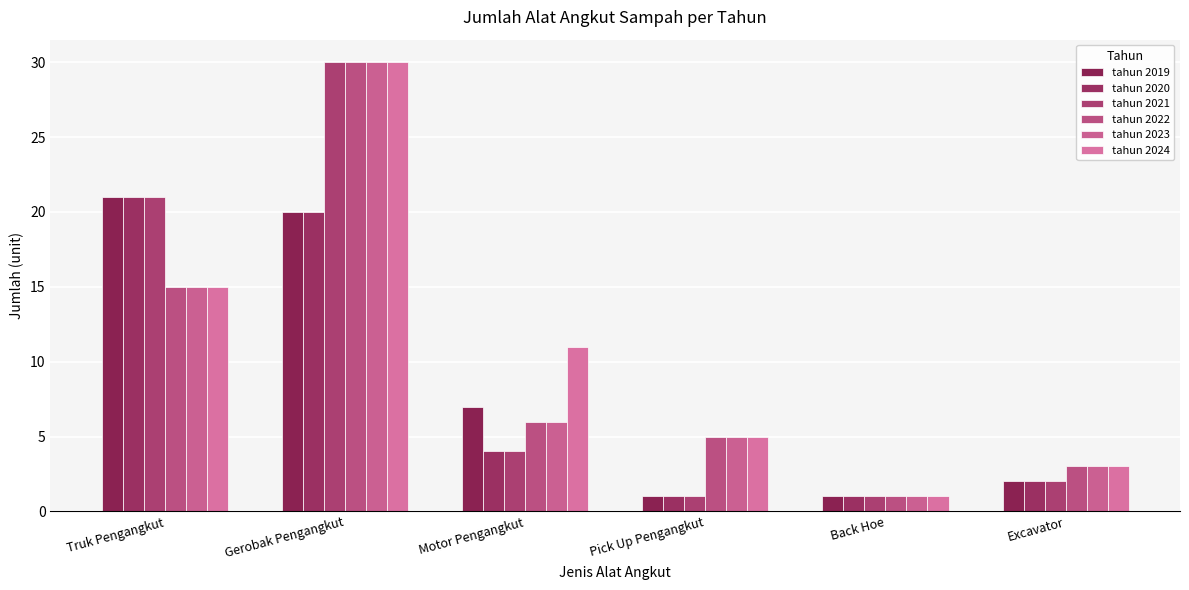

True or false: tahun 2021 has a value of 2 at Pick Up Pengangkut.

False